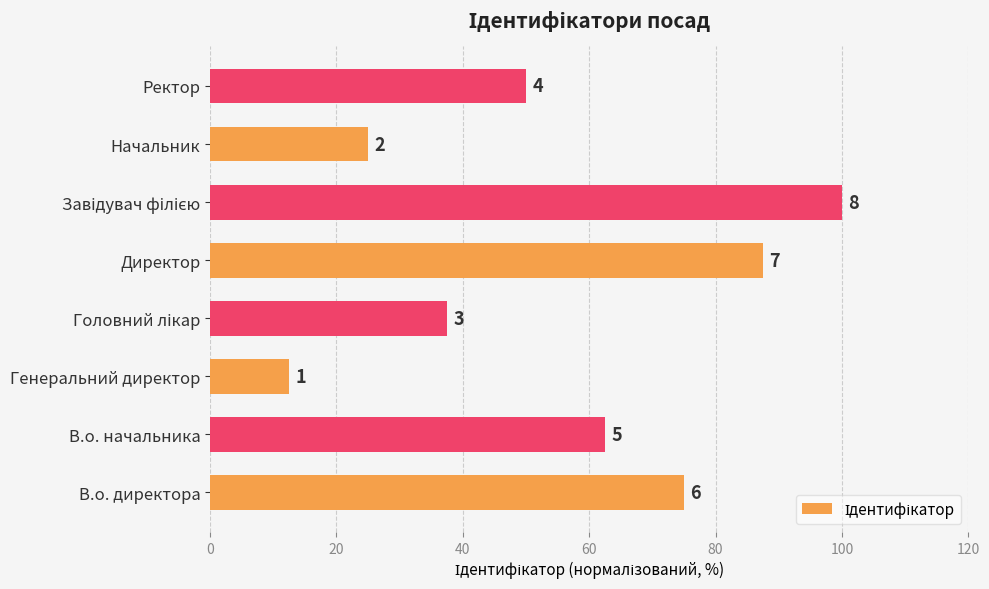

Are the bars horizontal?

Yes